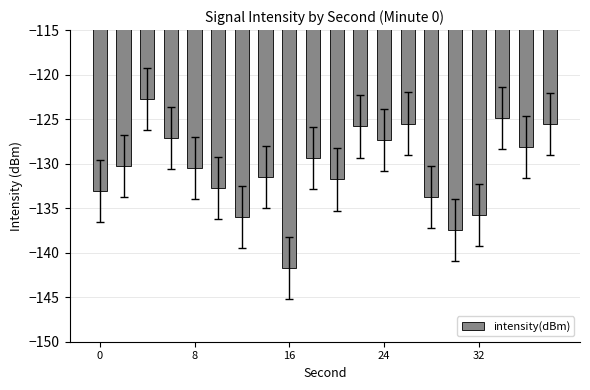

Are the bars horizontal?

No